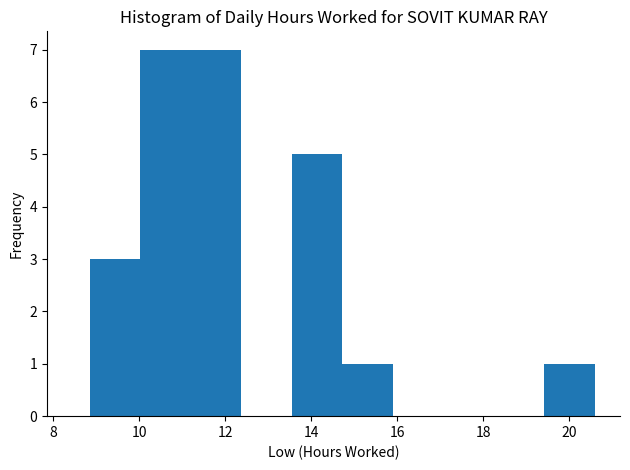

What is the height of the bar covering 8.8 to 10.0 on the x-axis? Neither the bar edges nor the heights are printed on the chart, so give them approximately, as read against the axes.

3